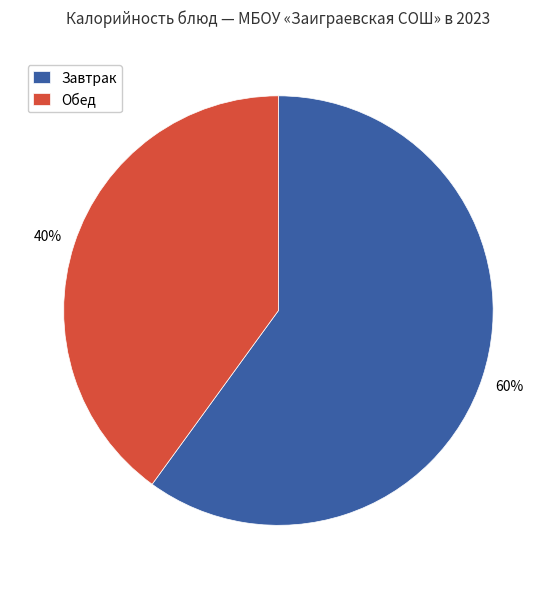

To the nearest percent, what percentage of the pie is Завтрак?

60%